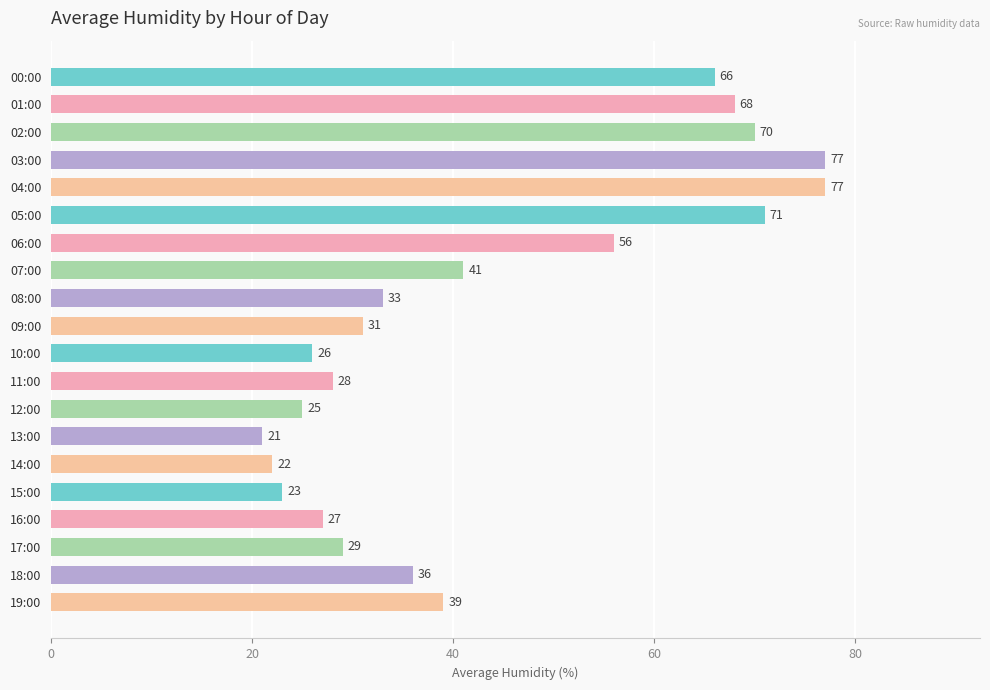

What is the label of the 9th bar from the top?

08:00